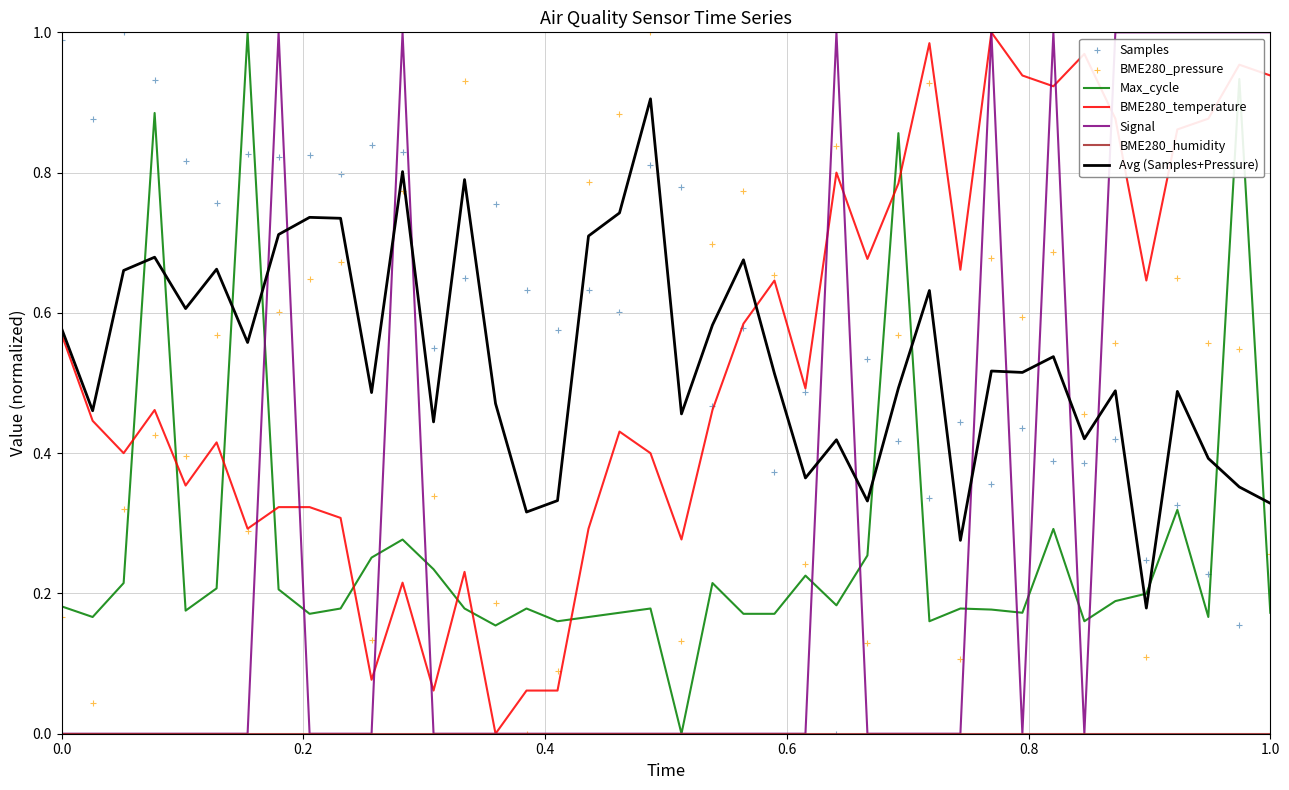

Which series has the largest total across all categories?

Samples